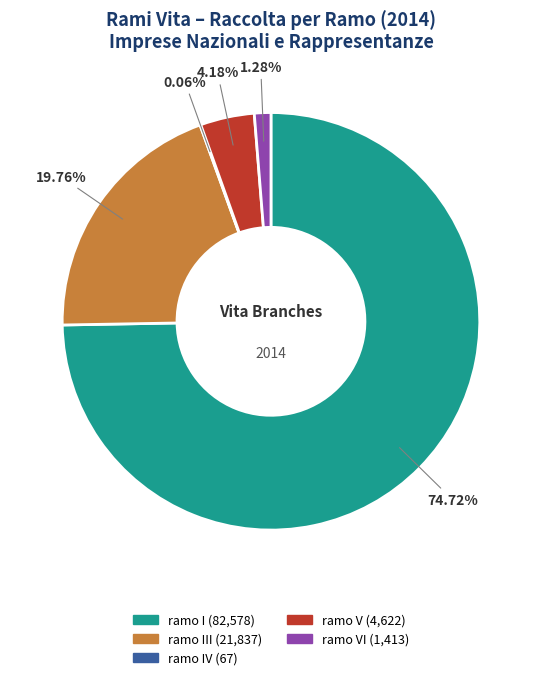

Is there any slice that represents more than half of the pie?

Yes